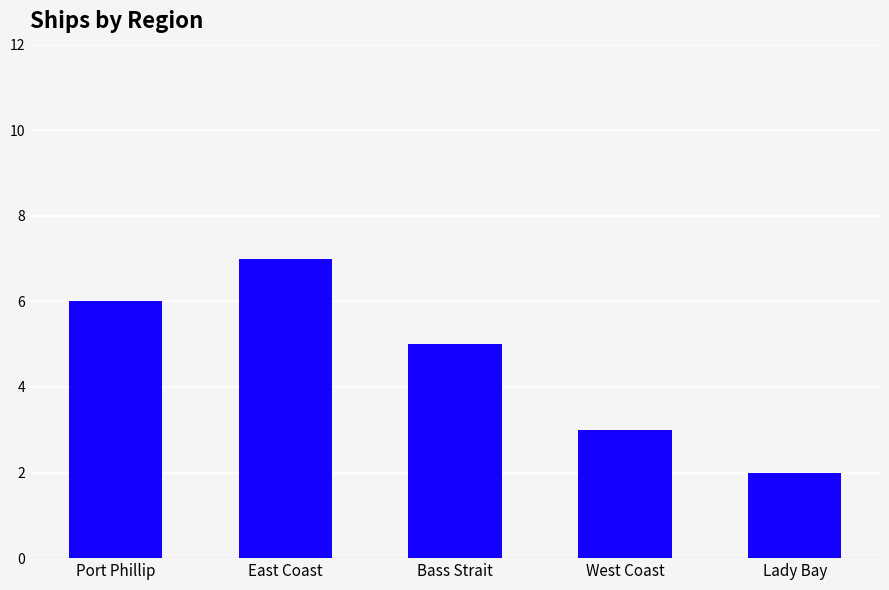

Approximately how many times larger is the value at East Coast compared to Lady Bay?

3.5